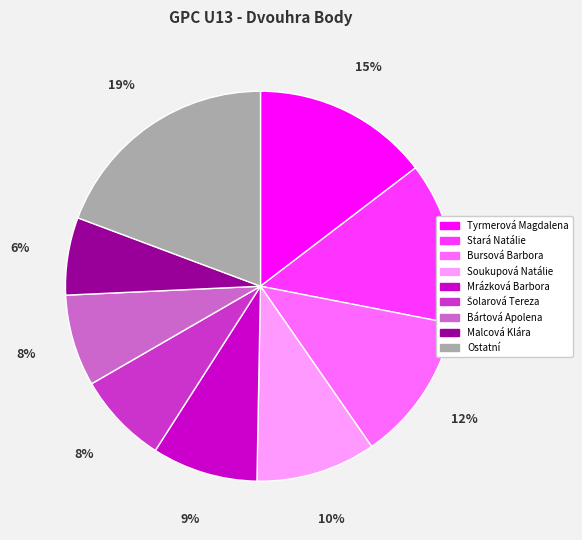

Combined, do Bursová Barbora and Bártová Apolena account for over 50%?

No